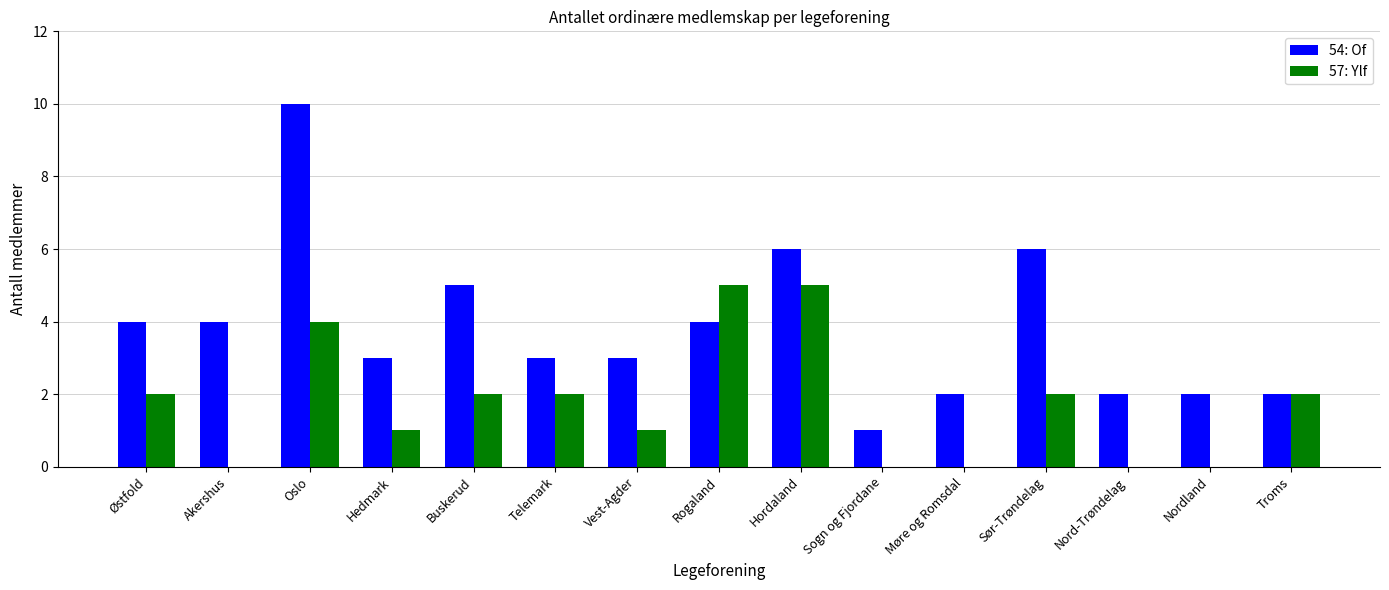

How many data points does each series have?

15